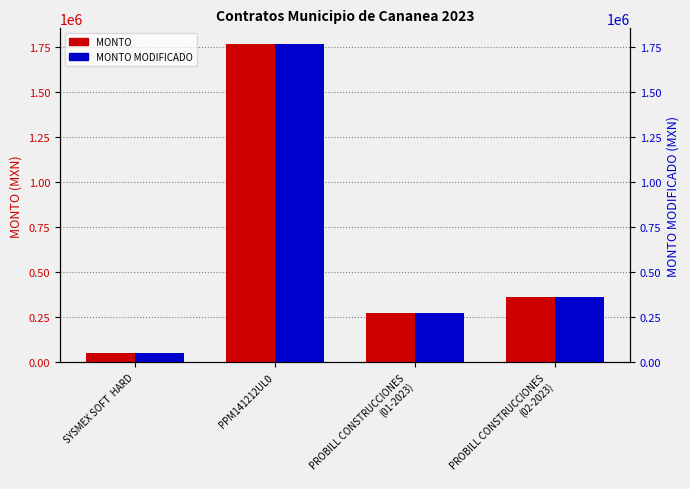

At which category is the sum across all series the highest?

PPM141212UL0